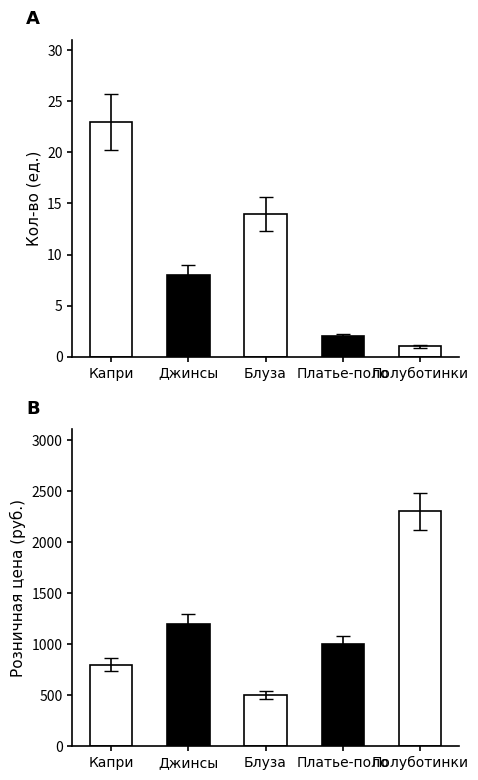

Reading left to right, transcribe all the data shown in this chart.

Кол-во: 23	8	14	2	1
Розничная цена: 799	1199	499	999	2299